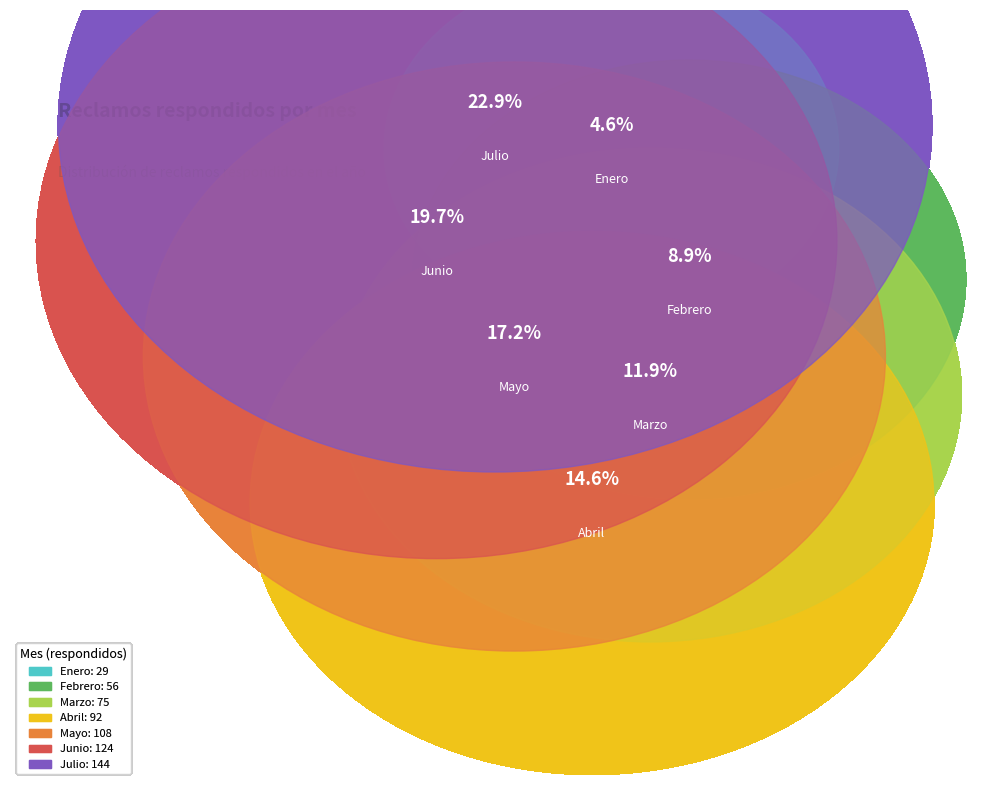

The Mayo slice represents 32% of the pie. True or false?

False